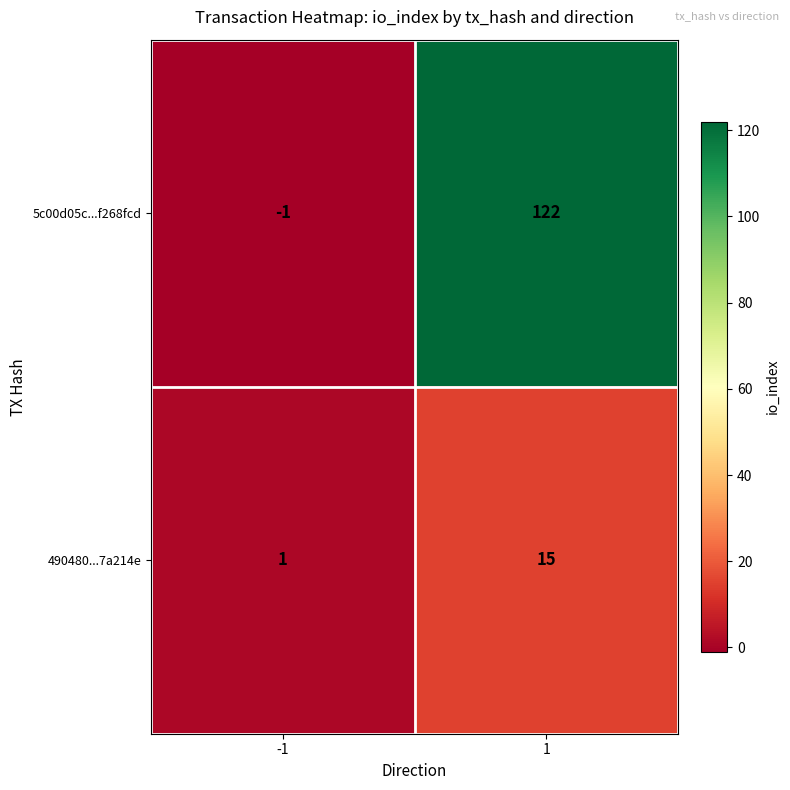

Which series has the largest range (max minus min)?

5c00d05c...f268fcd